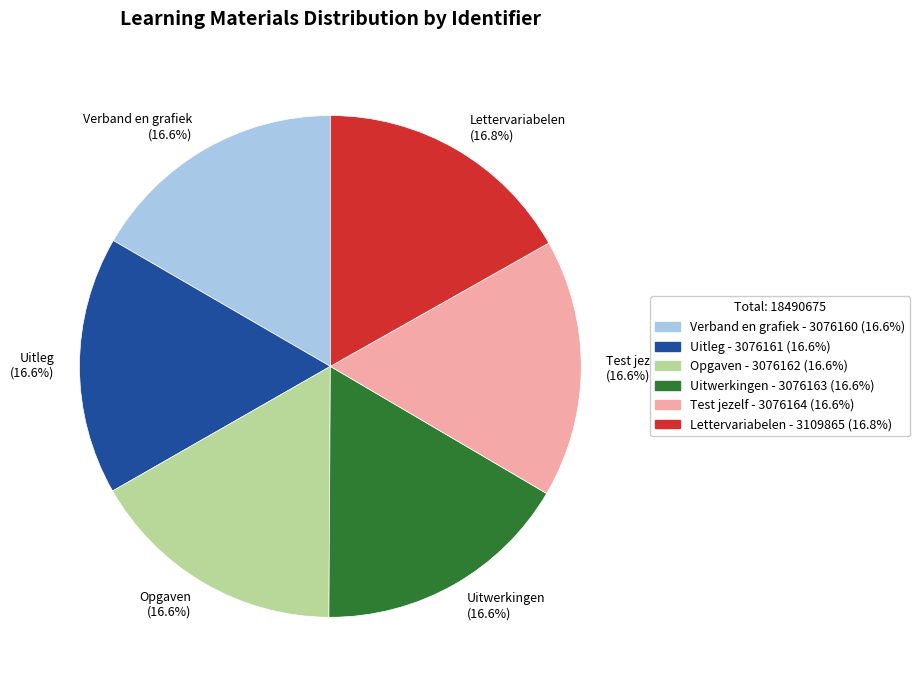

Approximately how many times larger is the value at Uitwerkingen compared to Lettervariabelen?

1.0